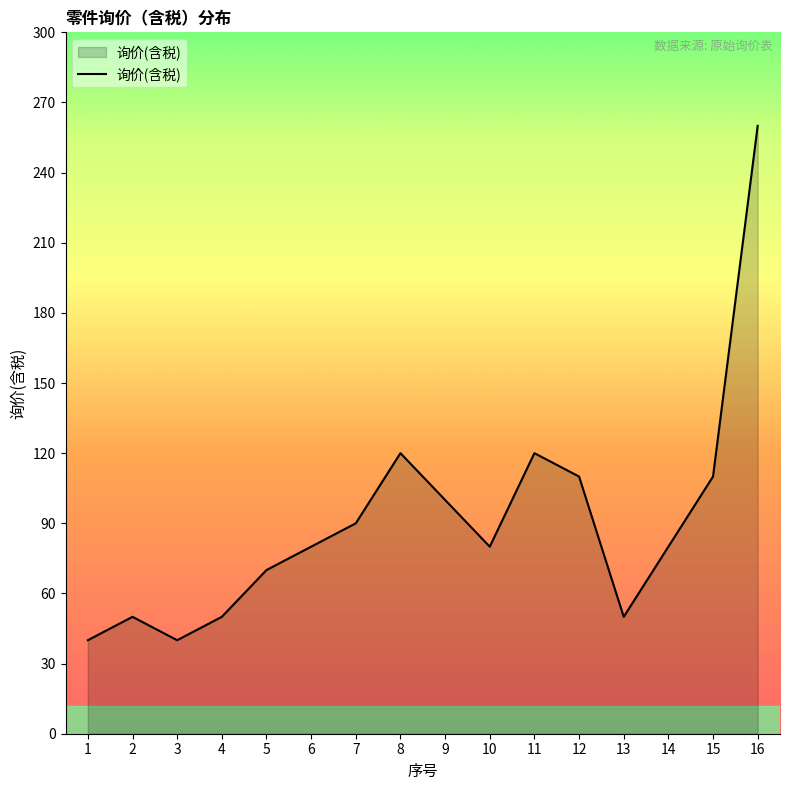

Reading left to right, what are all the values shown in this chart?

1=40	2=50	3=40	4=50	5=70	6=80	7=90	8=120	9=100	10=80	11=120	12=110	13=50	14=80	15=110	16=260